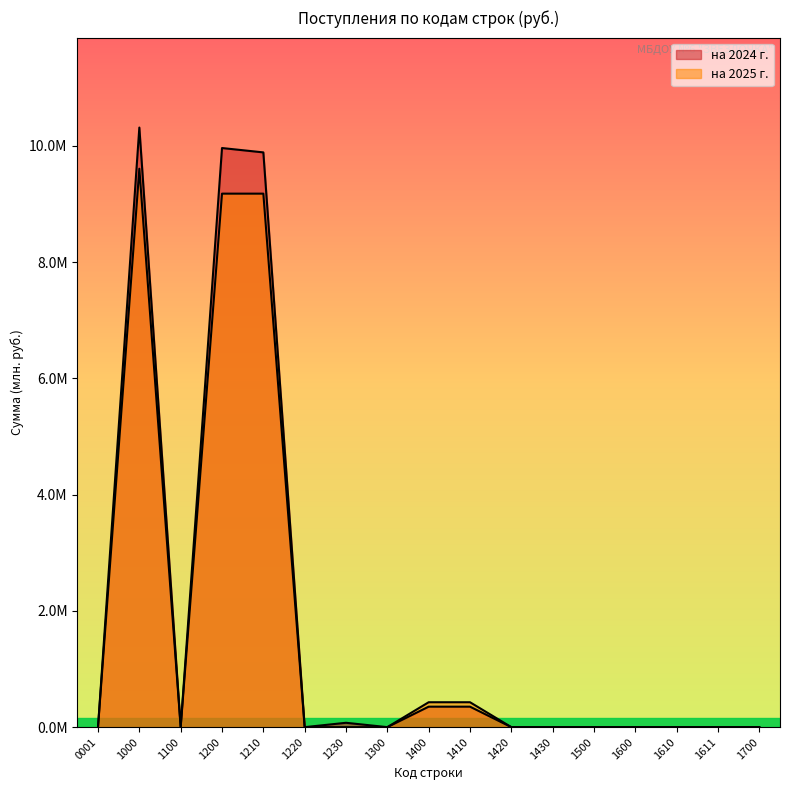

Reading left to right, what are all the values shown in this chart?

на 2024 г.: 0001=0.0	1000=10.3	1100=0.0	1200=10.0	1210=9.9	1220=0.0	1230=0.1	1300=0.0	1400=0.4	1410=0.4	1420=0.0	1430=0.0	1500=0.0	1600=0.0	1610=0.0	1611=0.0	1700=0.0
на 2025 г.: 0001=0.0	1000=9.6	1100=0.0	1200=9.2	1210=9.2	1220=0.0	1230=0.0	1300=0.0	1400=0.4	1410=0.4	1420=0.0	1430=0.0	1500=0.0	1600=0.0	1610=0.0	1611=0.0	1700=0.0